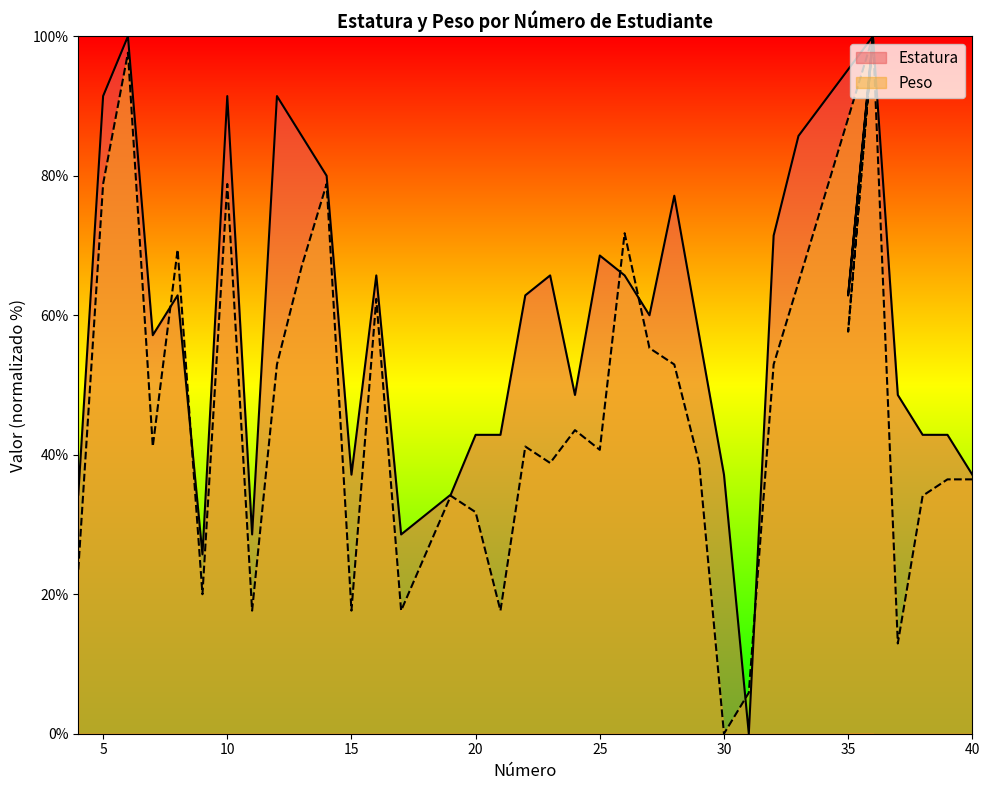

Rank the series by their maximum value, from highest to lowest.

Estatura, Peso